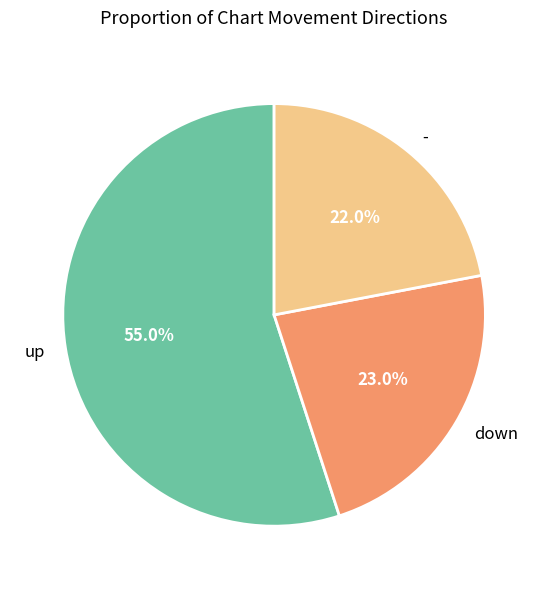

Is up the majority of the pie?

Yes